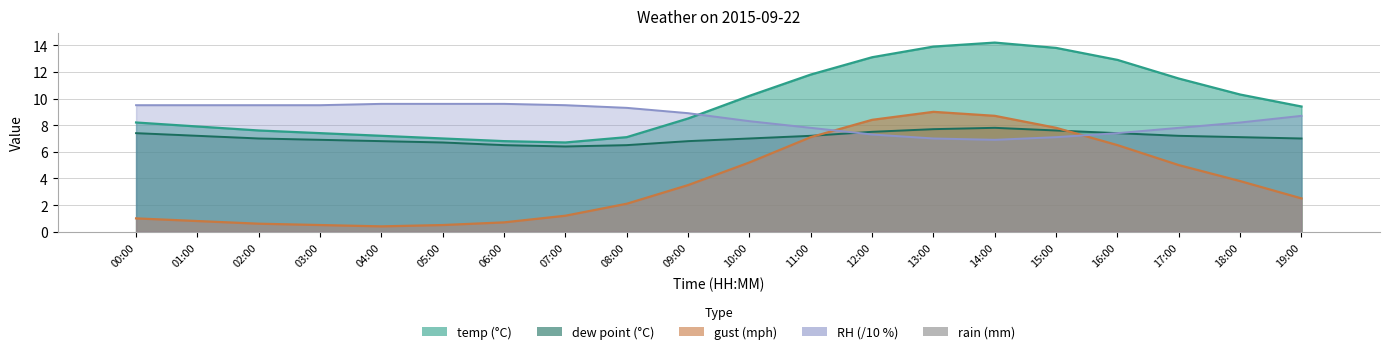

Which series changed the most between 00:00 and 07:00?

temp (°C)